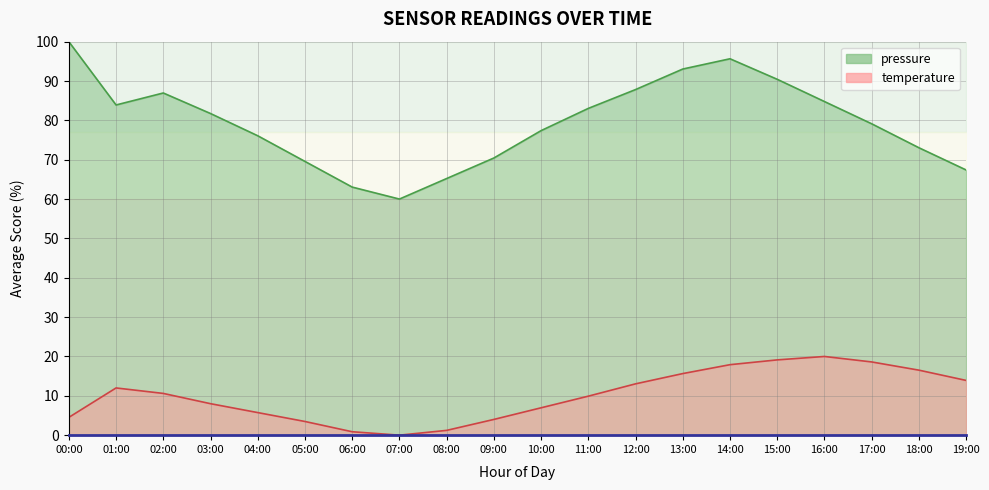

At how many categories does at least one series exceed 88?

4